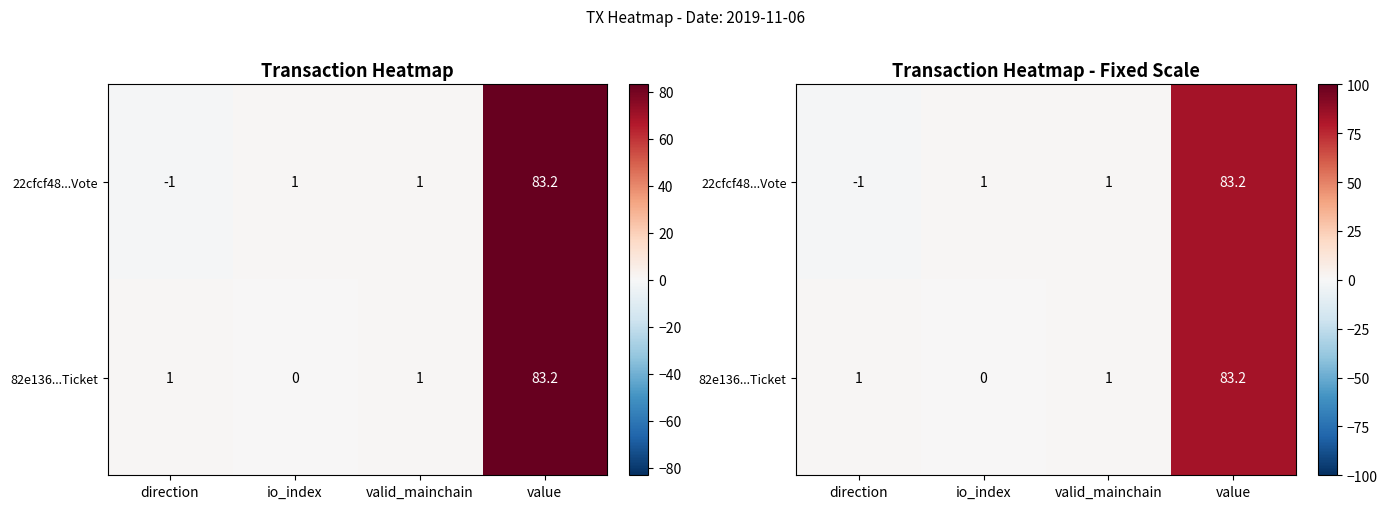

Rank the series at valid_mainchain from highest to lowest value.

22cfcf48...Vote, 82e136...Ticket